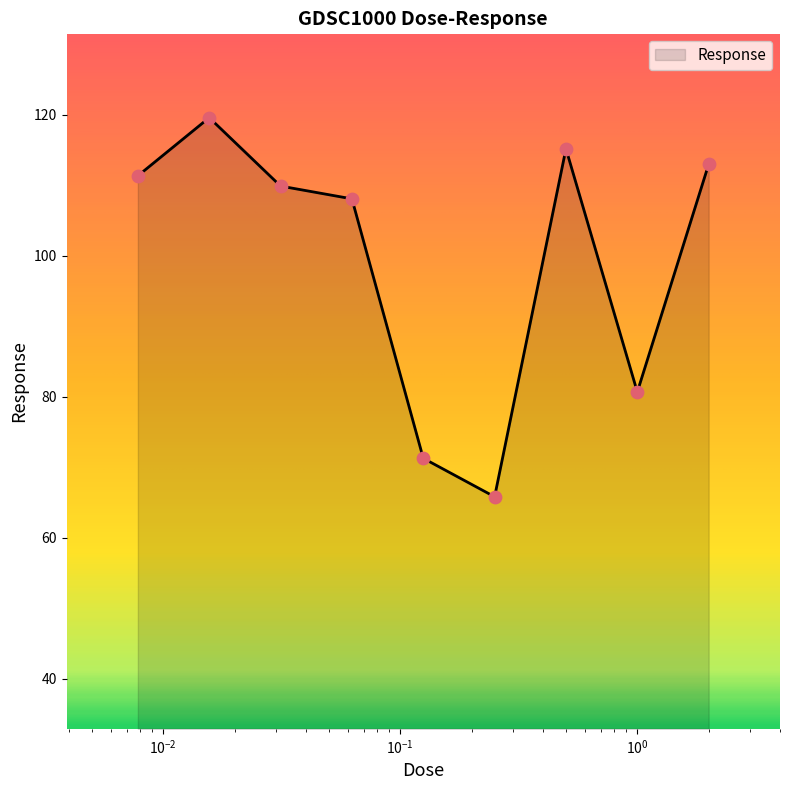

What is the minimum value shown in the chart?

65.8